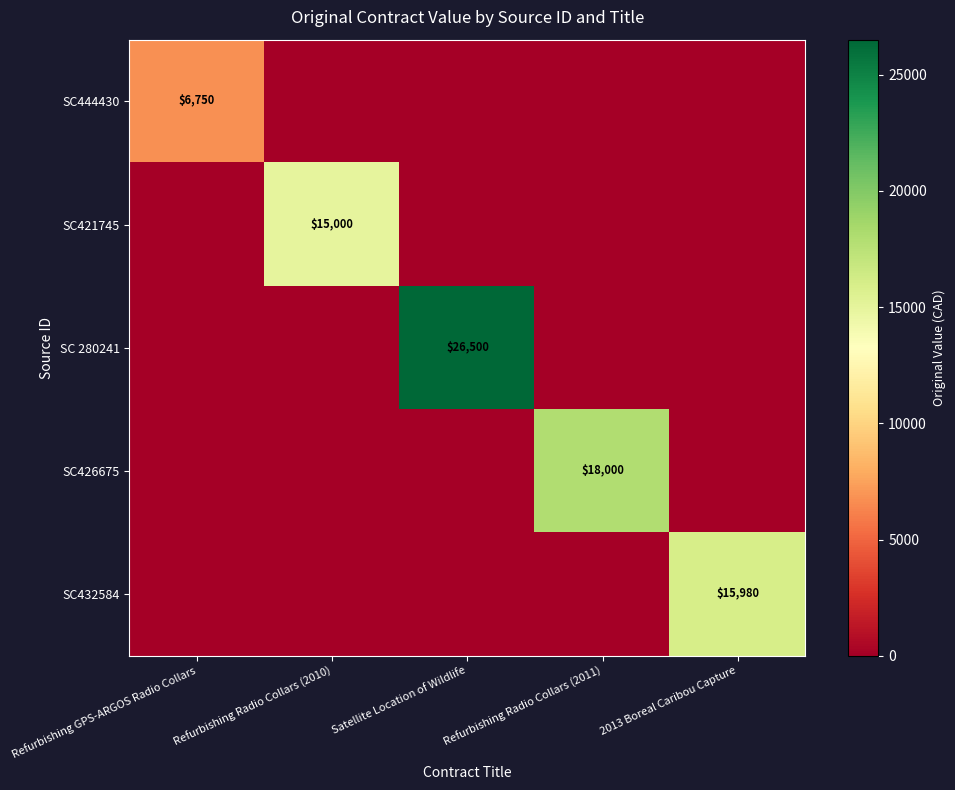

True or false: SC421745 has a value of 21109 at Refurbishing Radio Collars (2010).

False